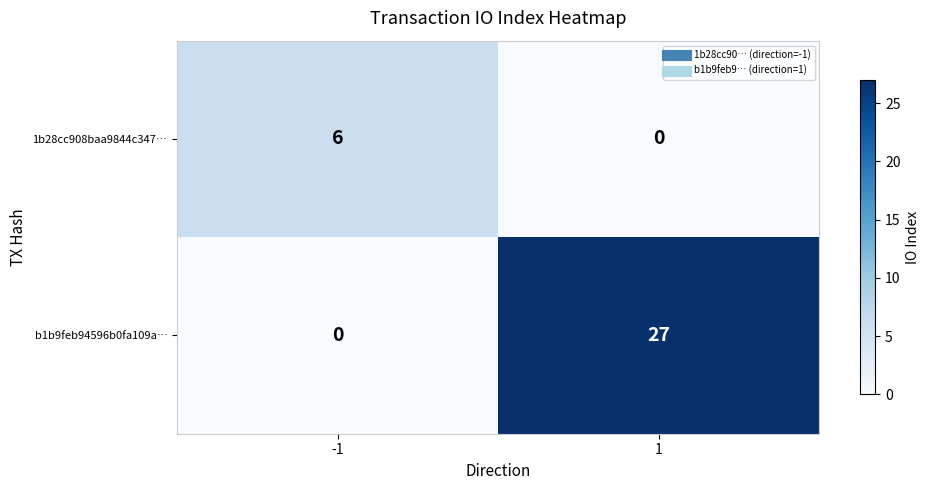

Read the b1b9feb94596b0fa109a… value at 1.

27